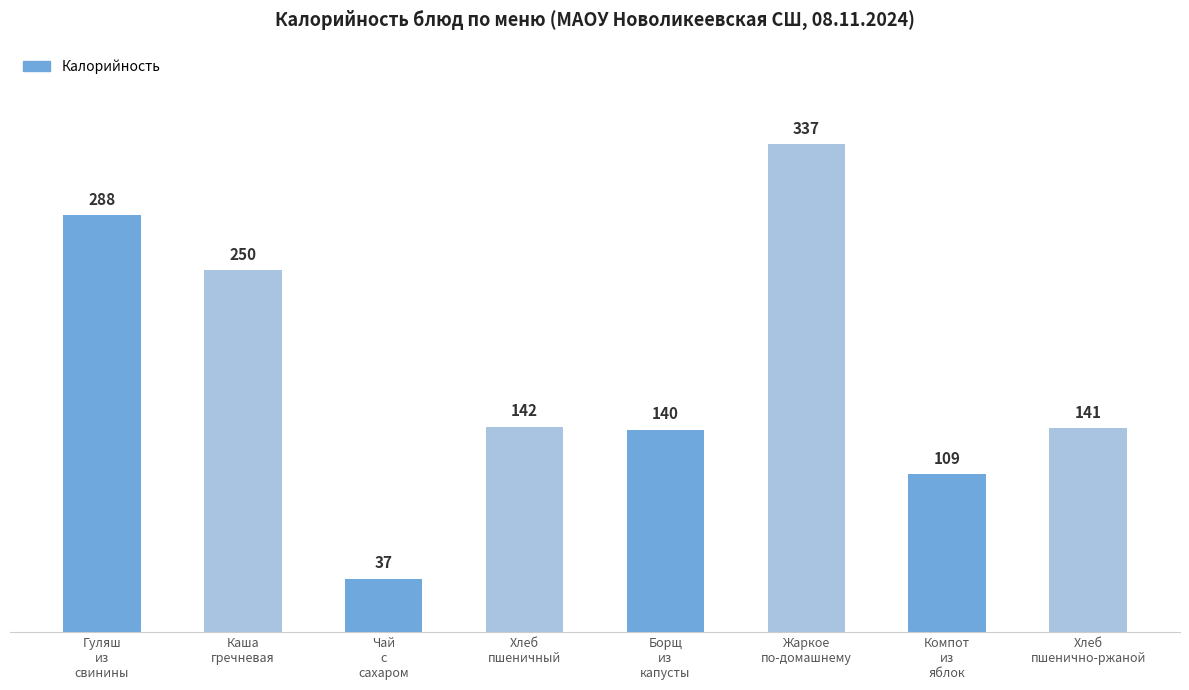

List the labels in order of value, largest first.

Жаркое
по-домашнему, Гуляш
из
свинины, Каша
гречневая, Хлеб
пшеничный, Хлеб
пшенично-ржаной, Борщ
из
капусты, Компот
из
яблок, Чай
с
сахаром